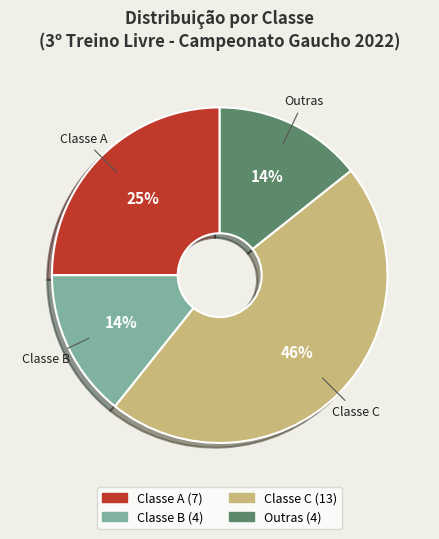

Is there a majority slice in this chart?

No